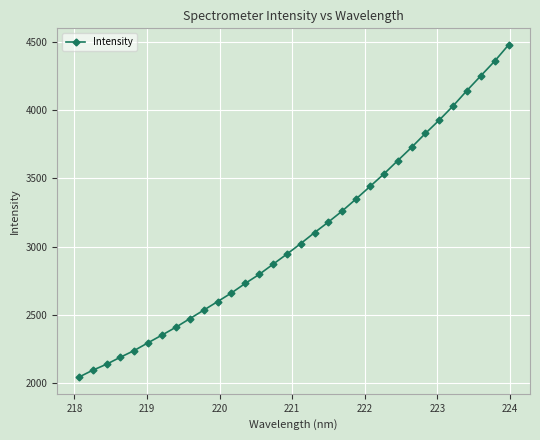

Reading right to left, list all the values displayed in this chart.

4476.5	4357.9	4250.6	4143.1	4030.6	3926.8	3829.4	3727.2	3630.1	3532.4	3441.0	3350.3	3262.1	3181.1	3103.7	3023.1	2946.0	2871.8	2797.4	2731.8	2661.7	2598.4	2535.8	2473.6	2411.3	2353.8	2297.9	2240.8	2191.8	2140.4	2096.4	2045.6